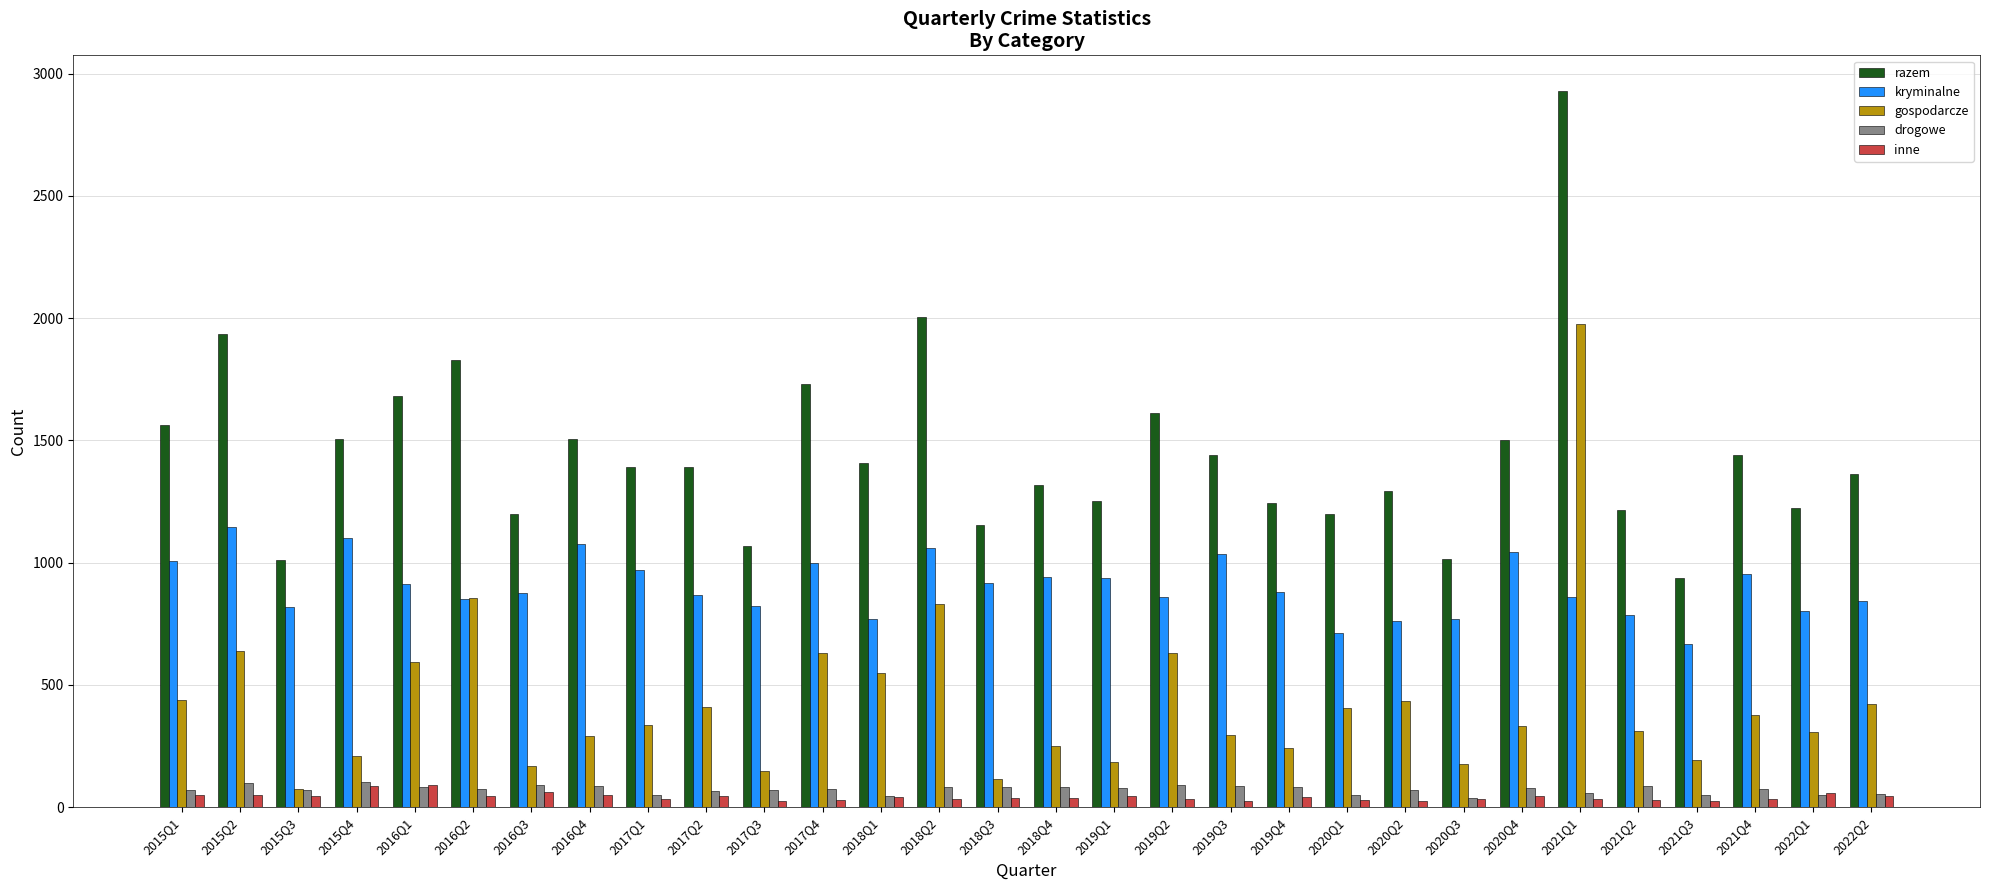

Is the value of razem at 2018Q1 greater than the value of inne at 2016Q3?

Yes